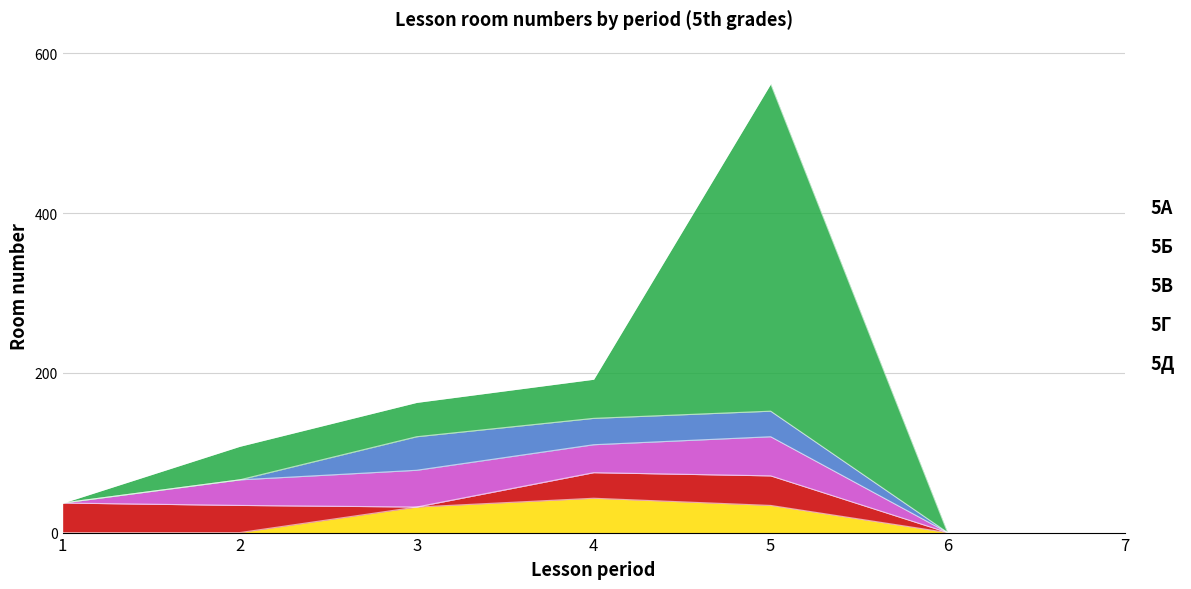

True or false: 5В has a value of 0 at 7.

True